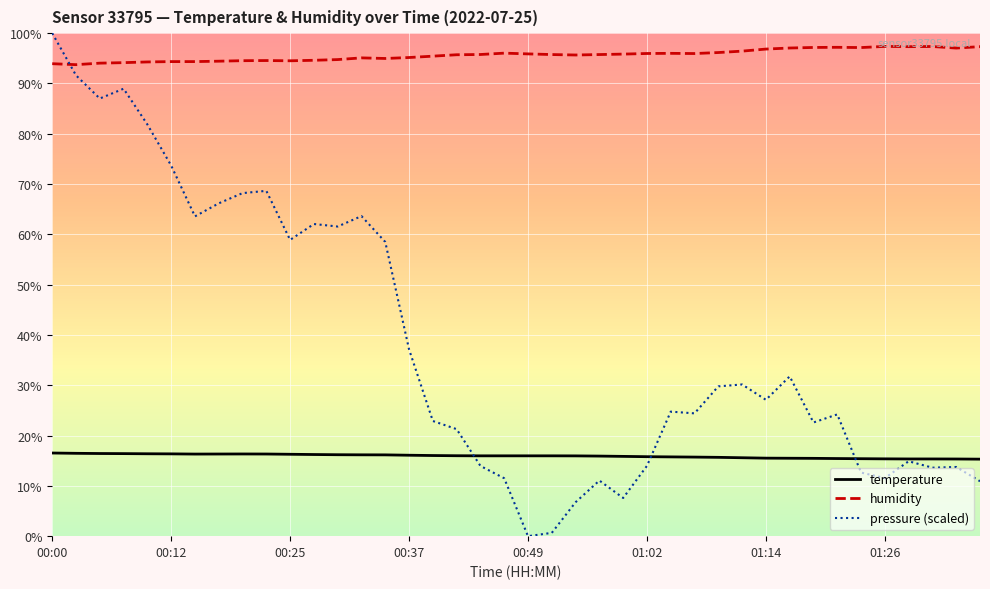

How many times do humidity and pressure (scaled) cross each other?

1